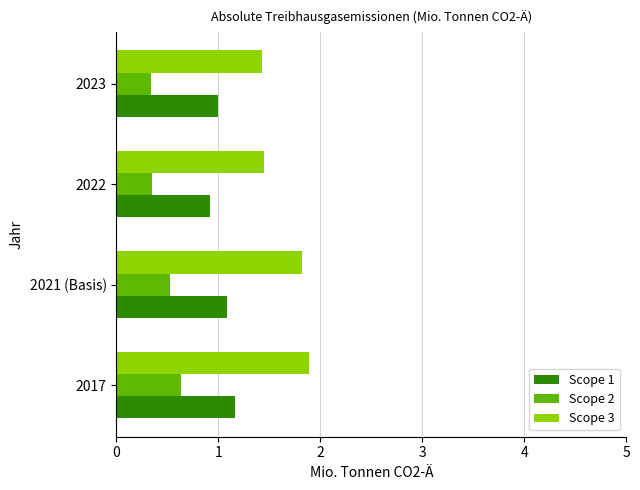

Which series has the widest spread of values?

Scope 3